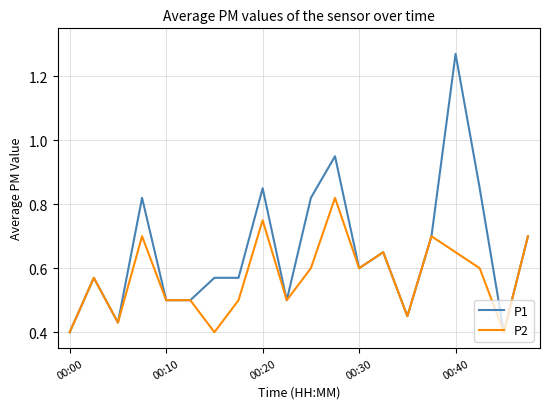

Rank the series by their average value, from highest to lowest.

P1, P2